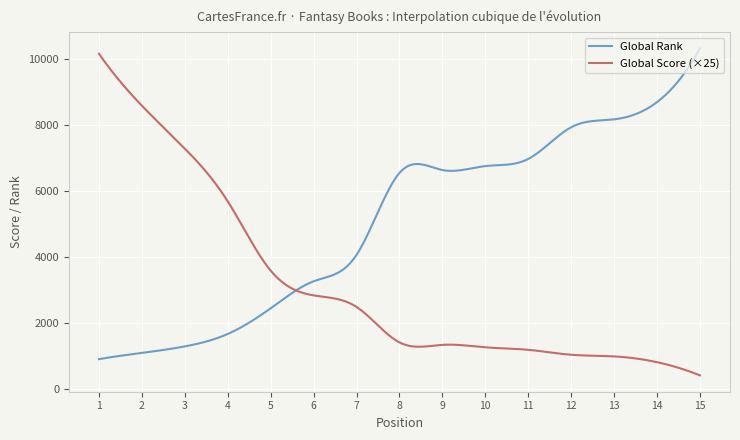

Which series has the largest total across all categories?

Global Rank